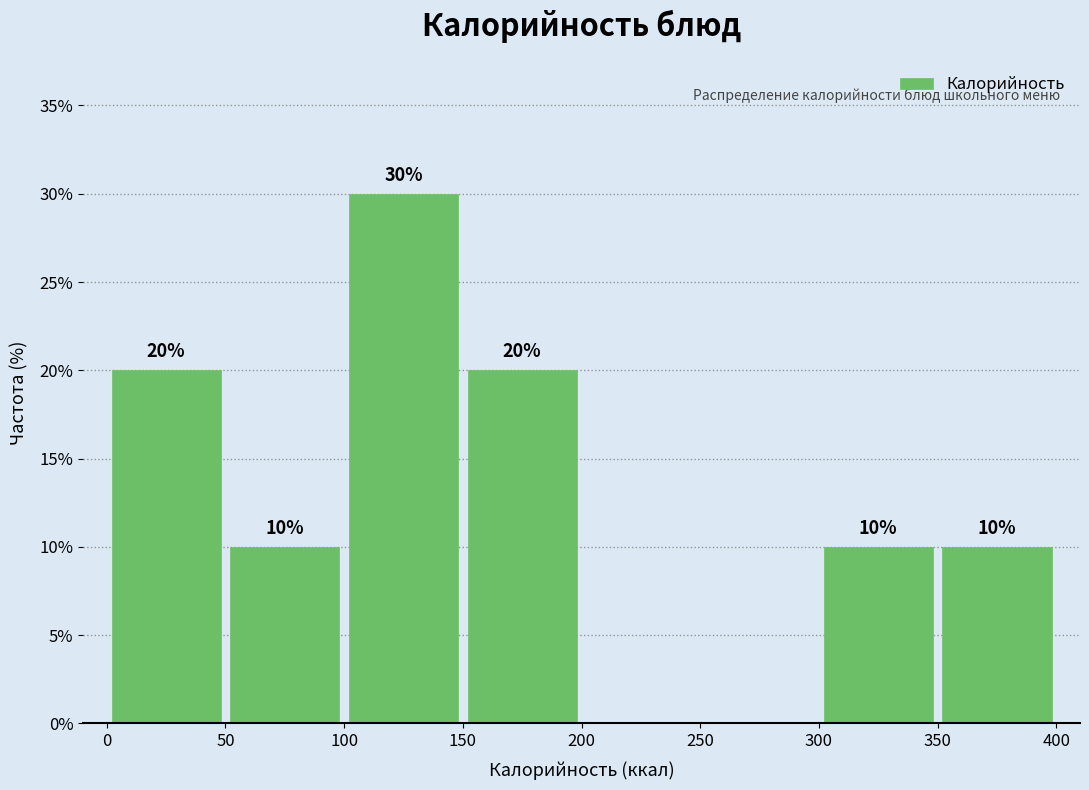

Over which range of the x-axis is the bar tallest?

100 to 150